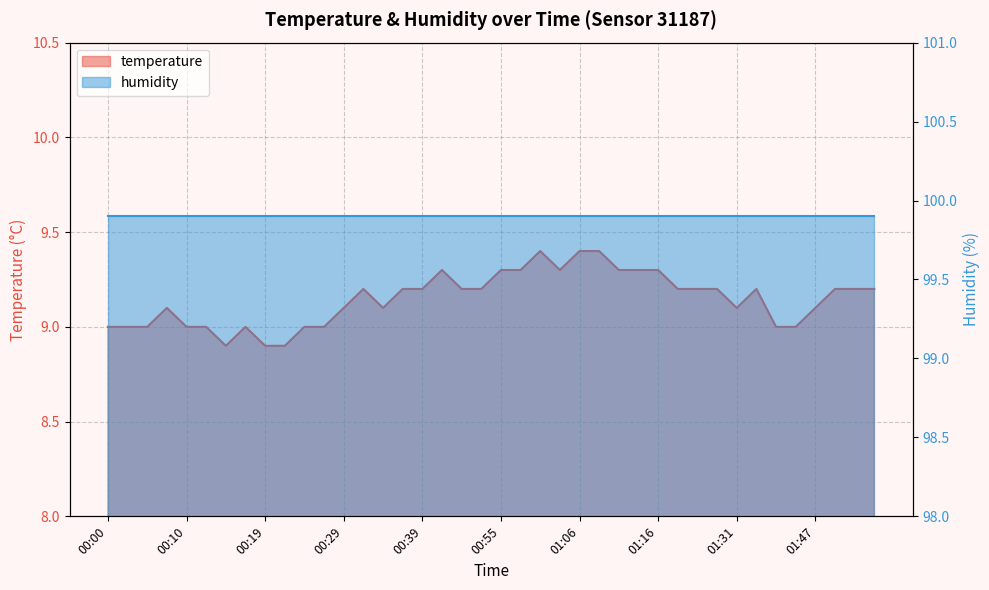

How many categories are shown in the chart?

40